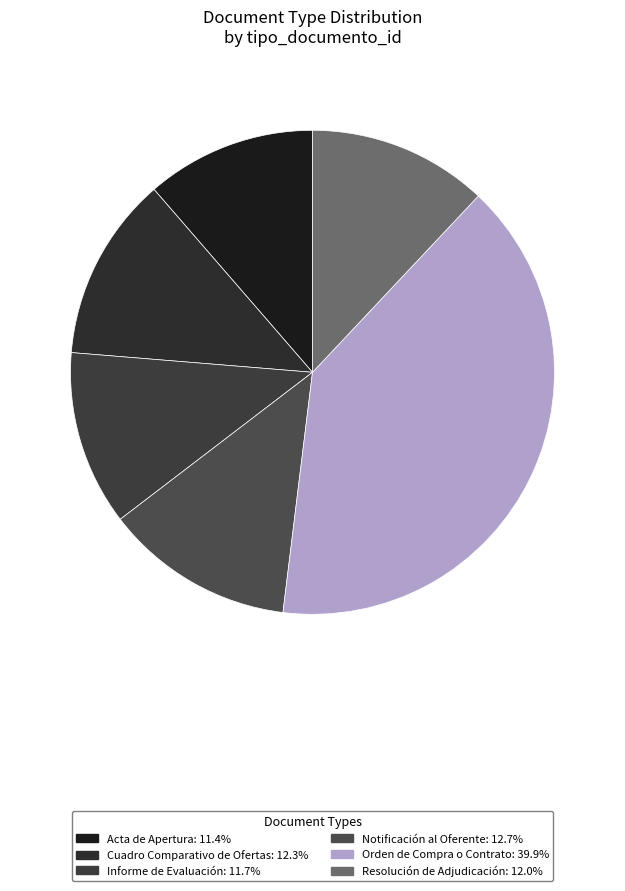

Does Acta de Apertura account for over 50% of the chart?

No